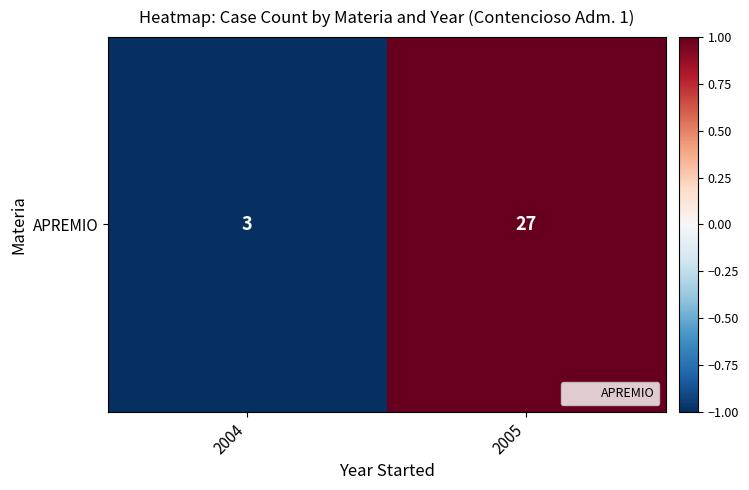

How many data points are above 0?

1